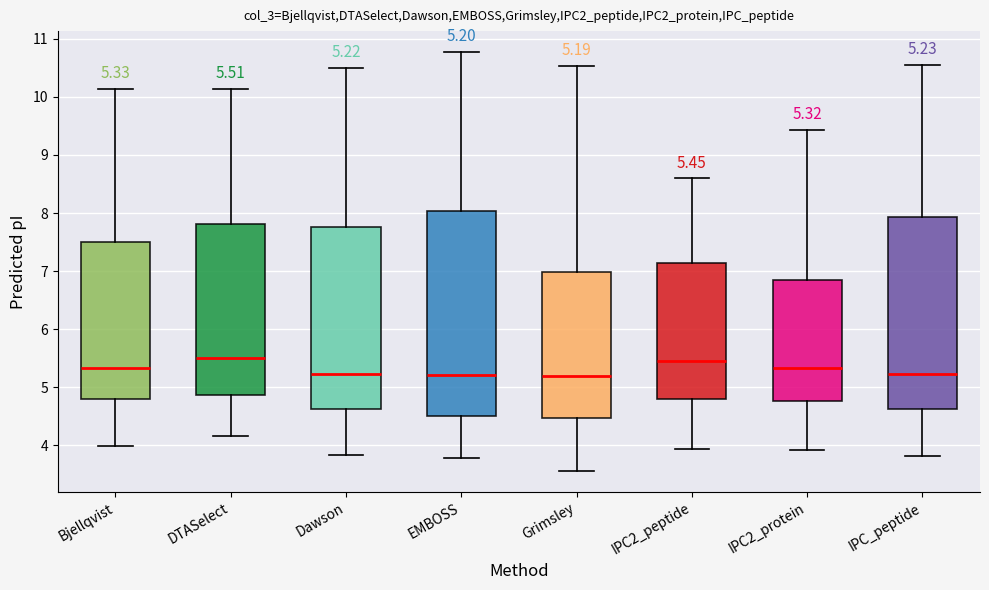

Which box is the tallest, from its lower edge to its upper edge?

EMBOSS